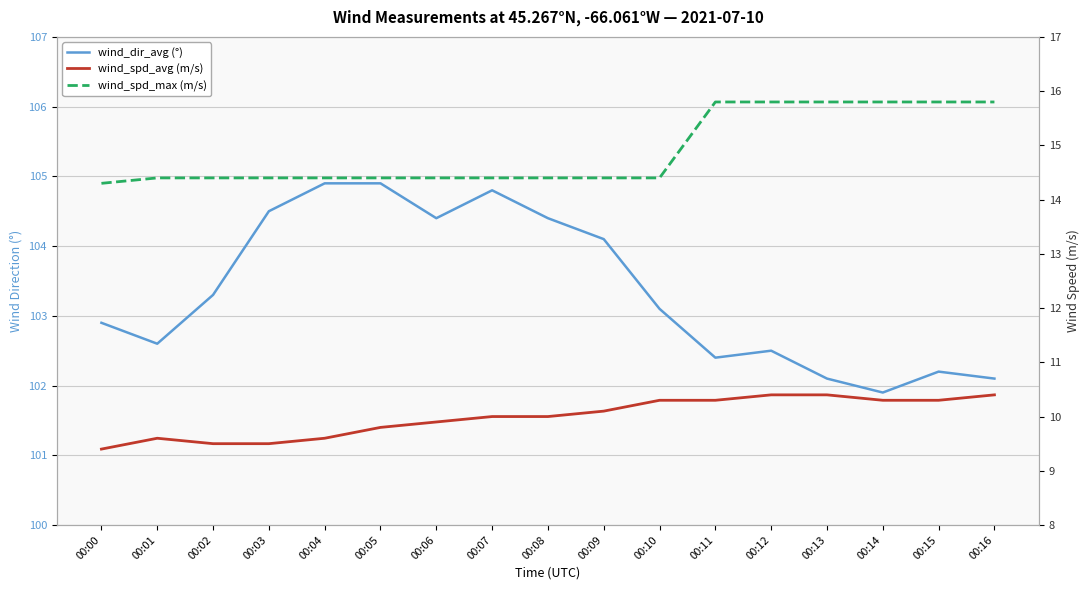

At which category does wind_spd_avg reach its first local peak?

00:01